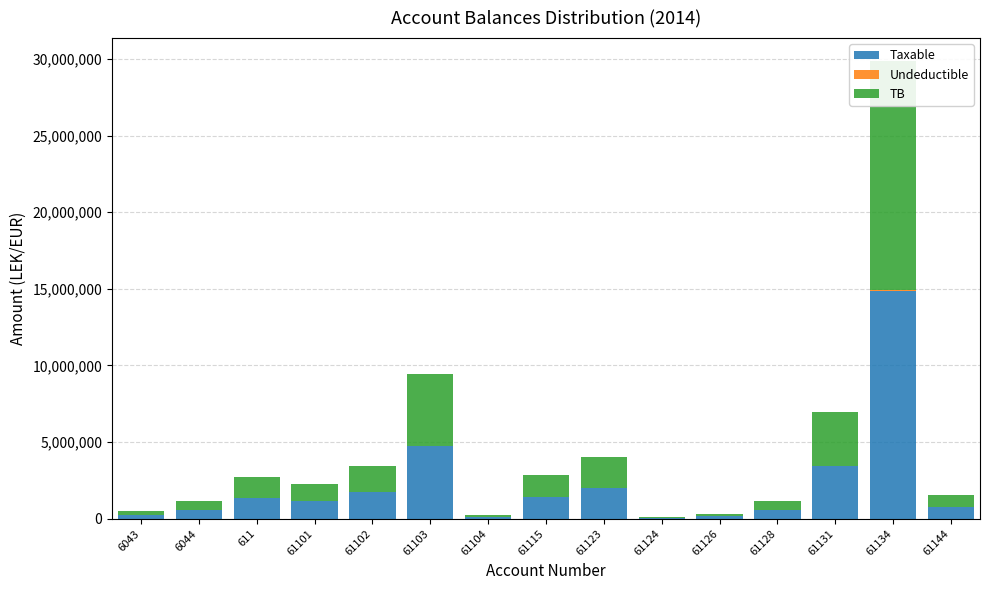

What is the difference between the Taxable values at 611 and 61115?

67684.7